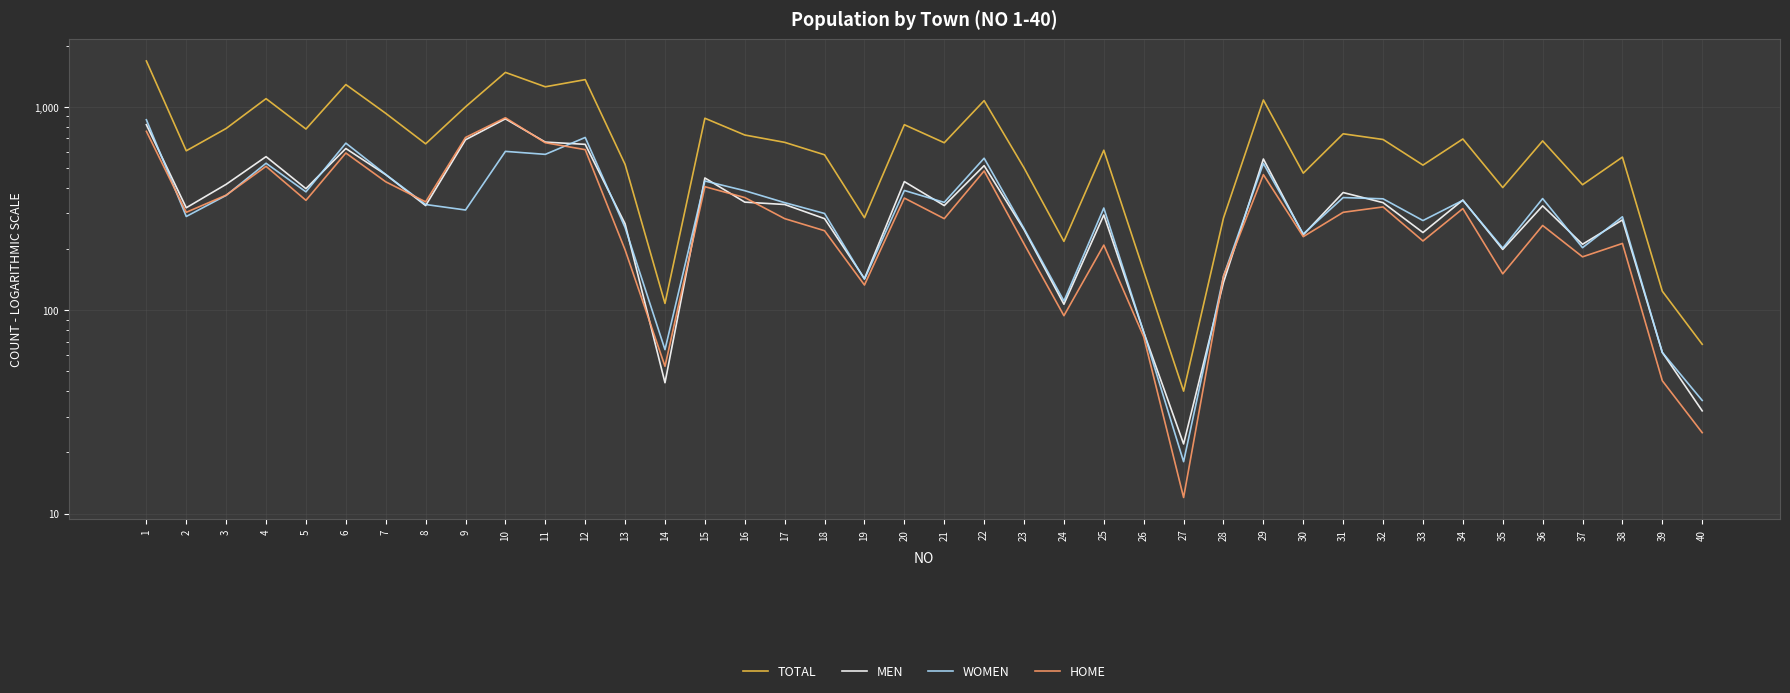

What value does the WOMEN series have at 14, to the nearest 50?

50